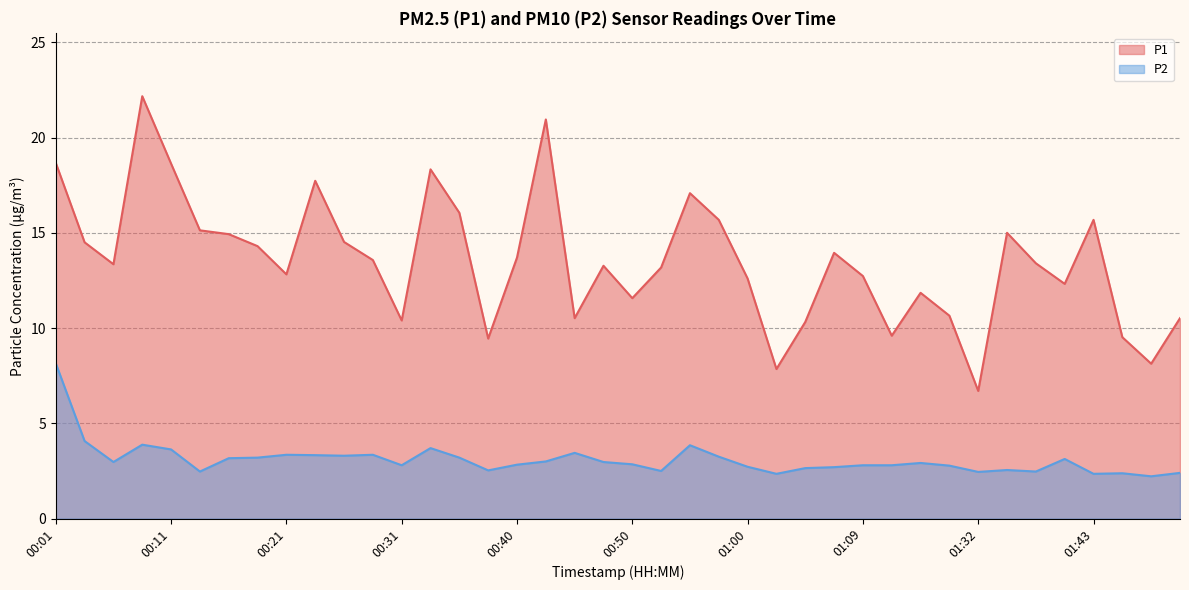

What is the difference between the second highest and second lowest values in the P1 series?

13.1